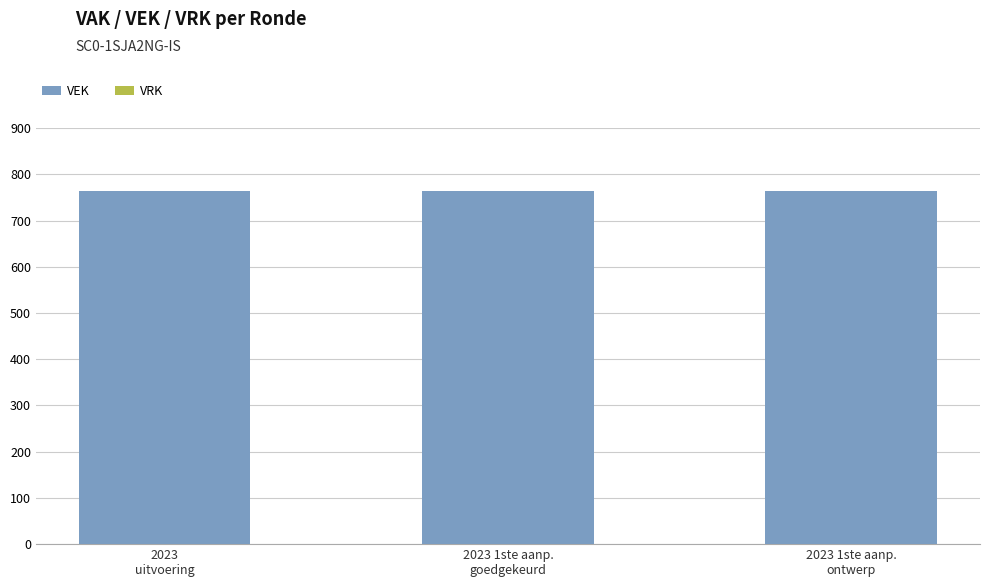

What is the spread (max minus min) of values at 2023 1ste aanp.
goedgekeurd?

765